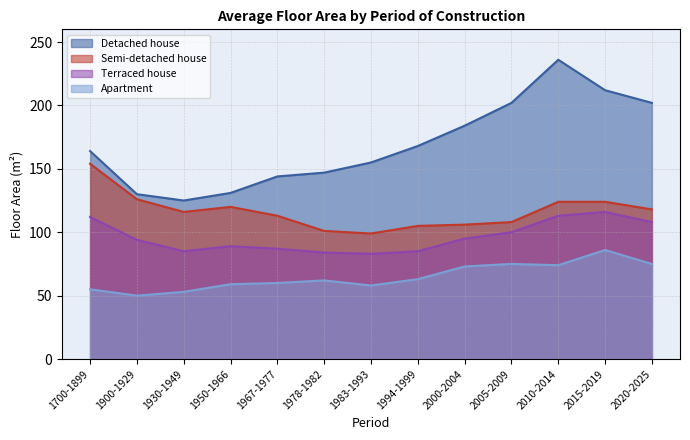

How many interior local peaks does the Terraced house series have?

2